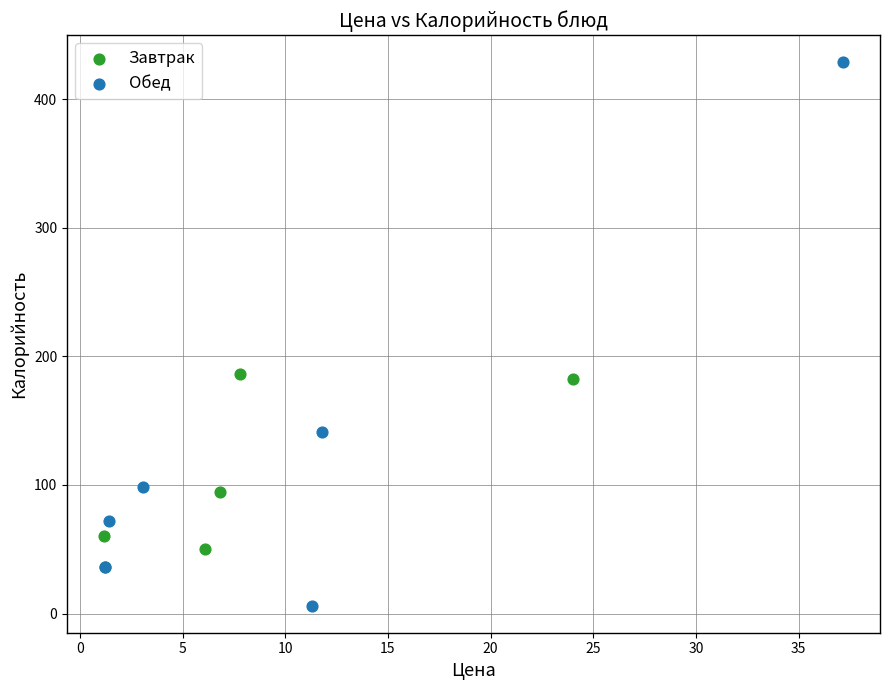

Which series has the widest spread of Y values?

Обед